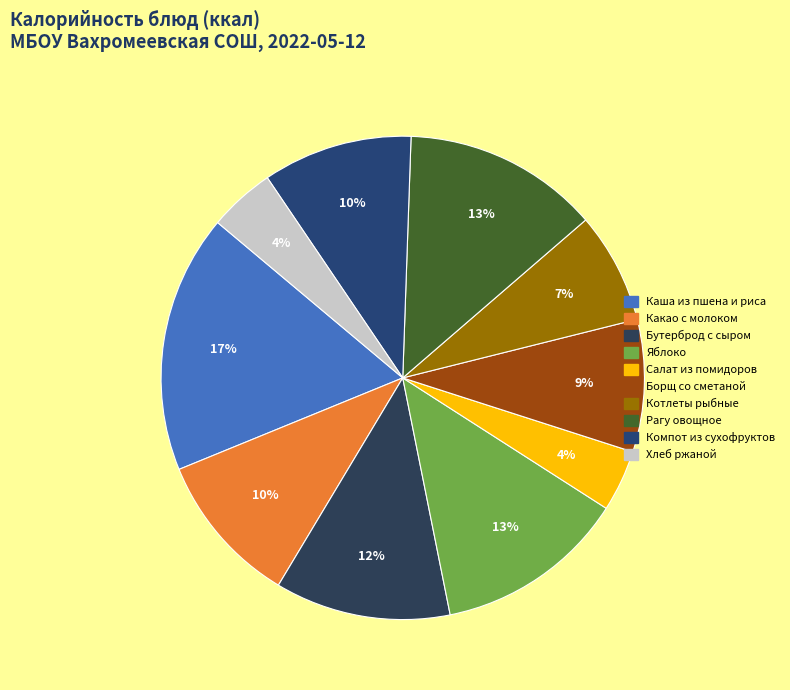

To the nearest percent, what is the difference between the largest and smallest slice percentages?

13%